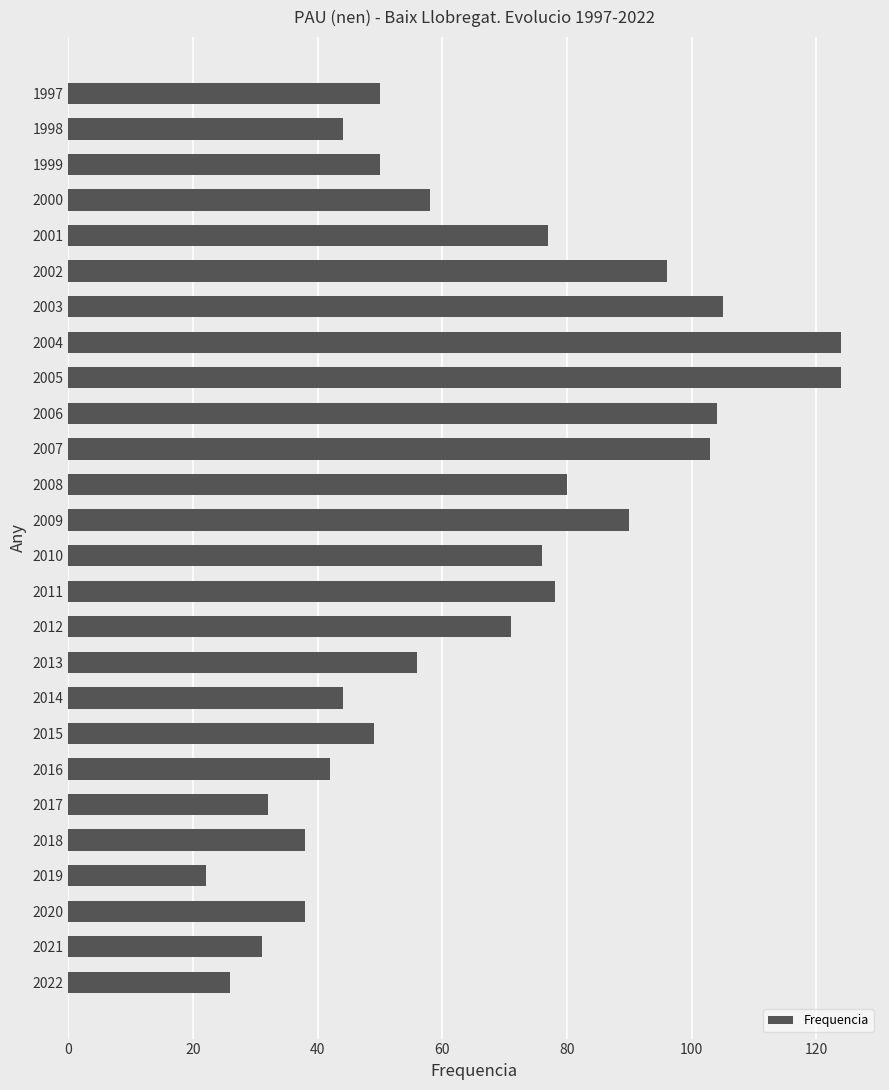

The chart shows a value of 78 at 2011. True or false?

True